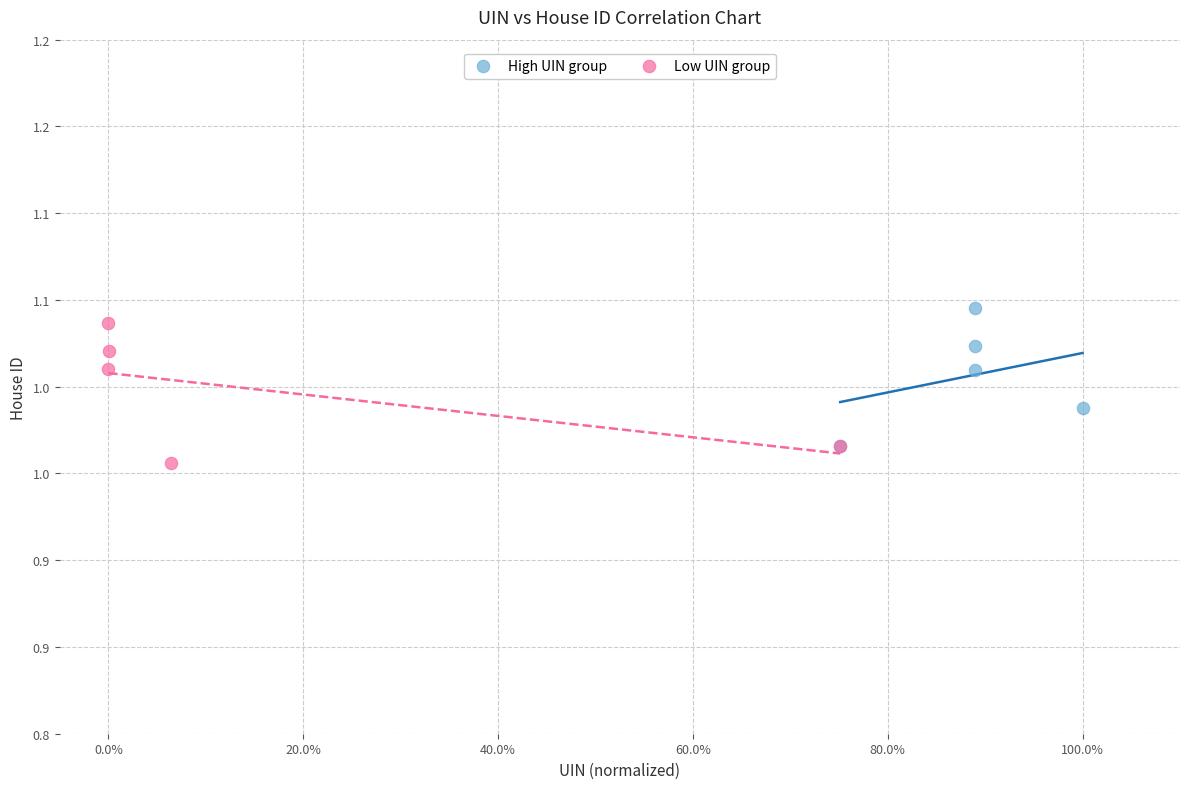

Which series reaches the minimum Y coordinate?

Low UIN group